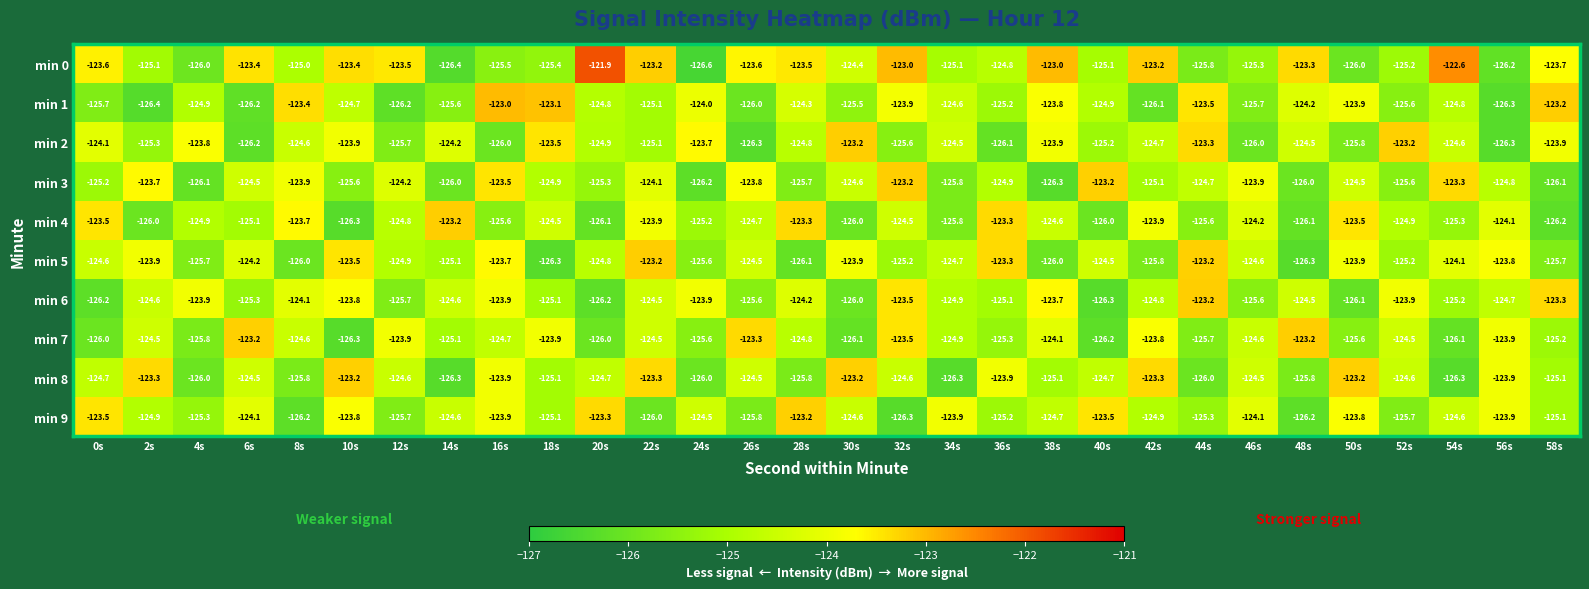

Which series has the largest total across all categories?

min 0